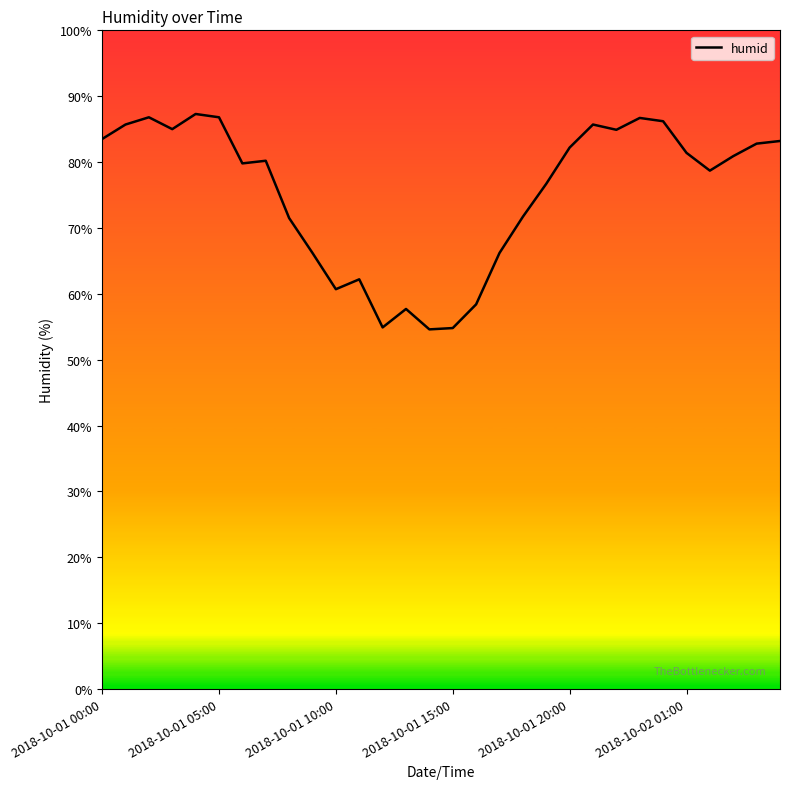

What is the difference between the maximum and minimum values?

32.7